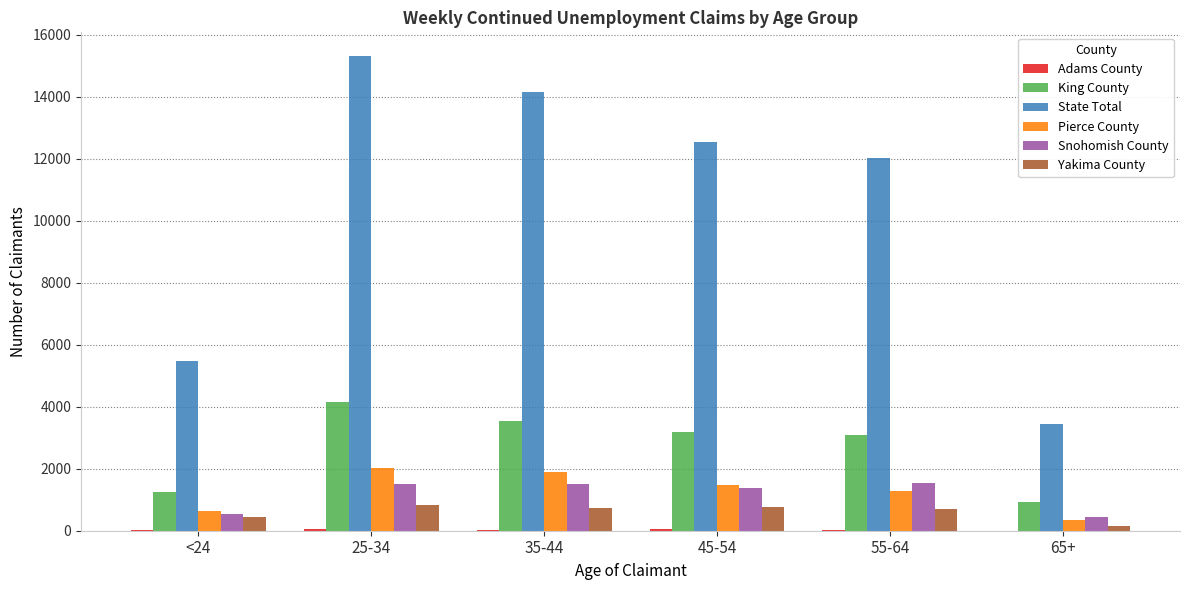

Is the value of Snohomish County at 55-64 greater than the value of King County at <24?

Yes